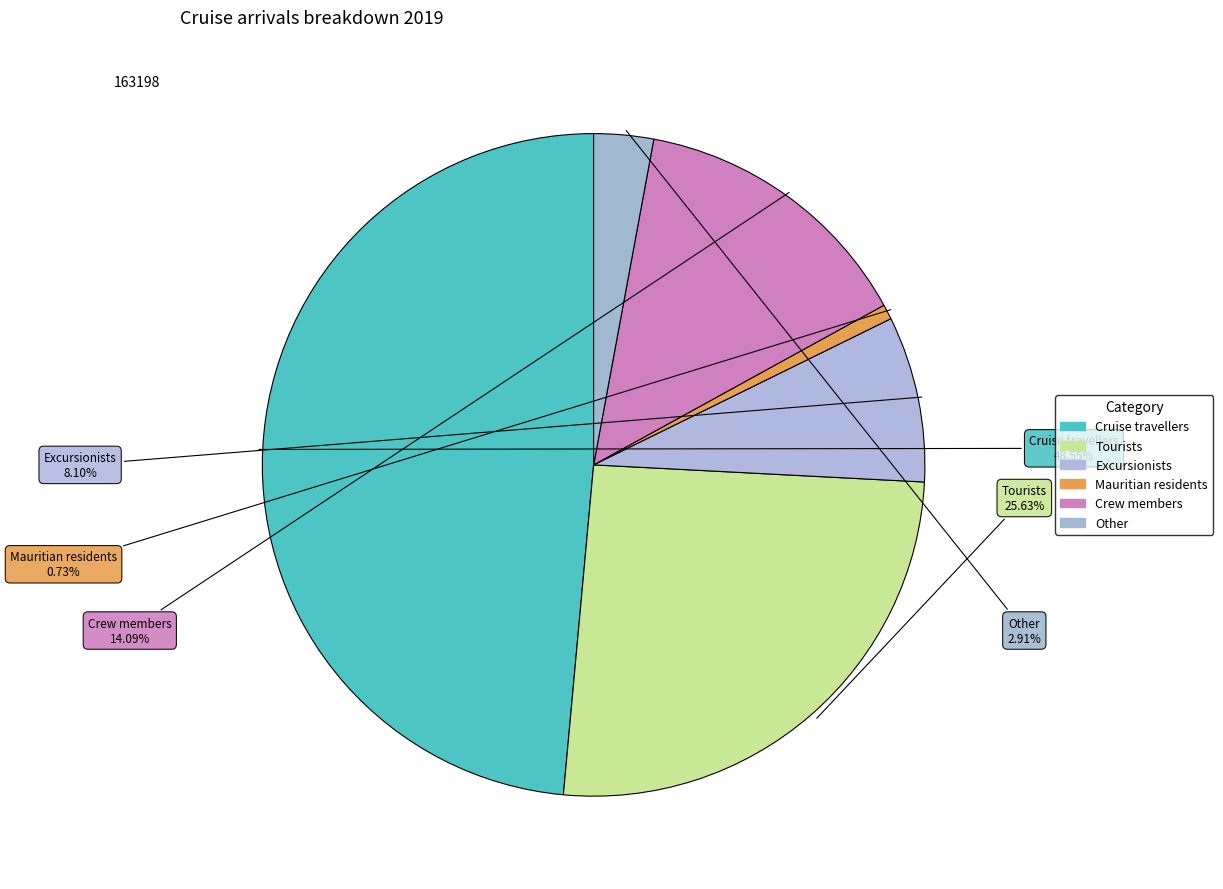

What portion of the pie excludes Crew members?

85.9%